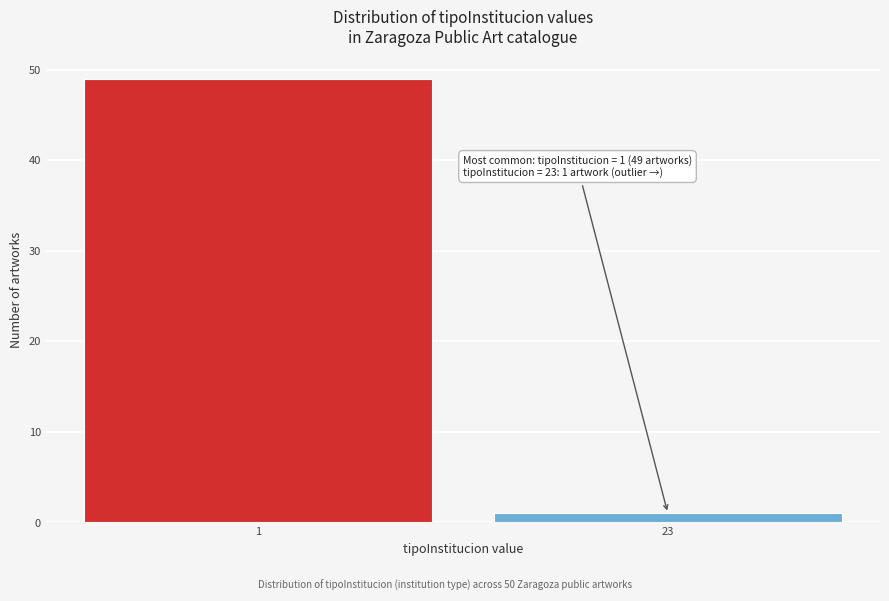

Reading left to right, extract all data points from this chart.

49	1